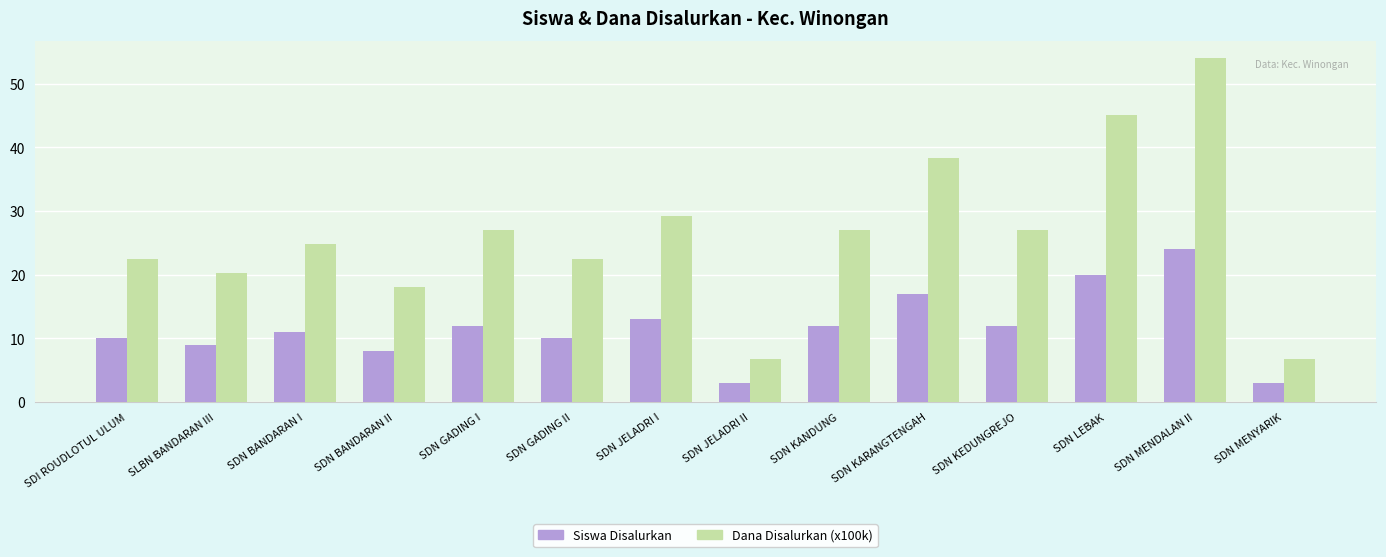

How many series are shown in this chart?

2